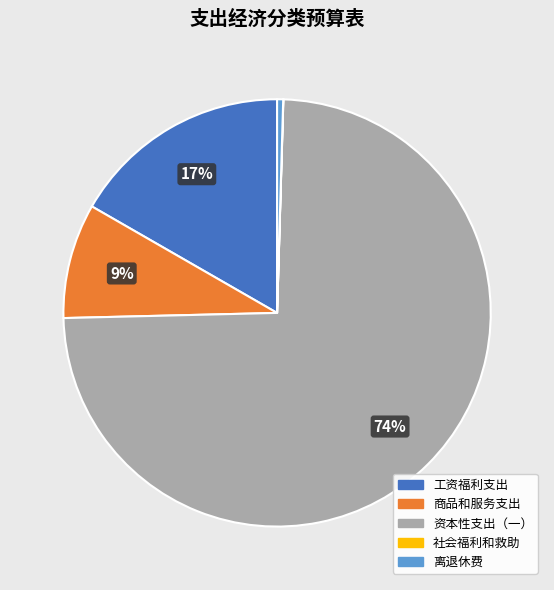

The 资本性支出（一） slice represents 74% of the pie. True or false?

True